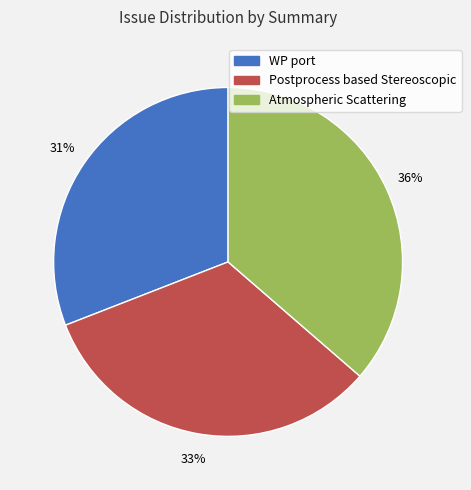

Is there any slice that represents more than half of the pie?

No